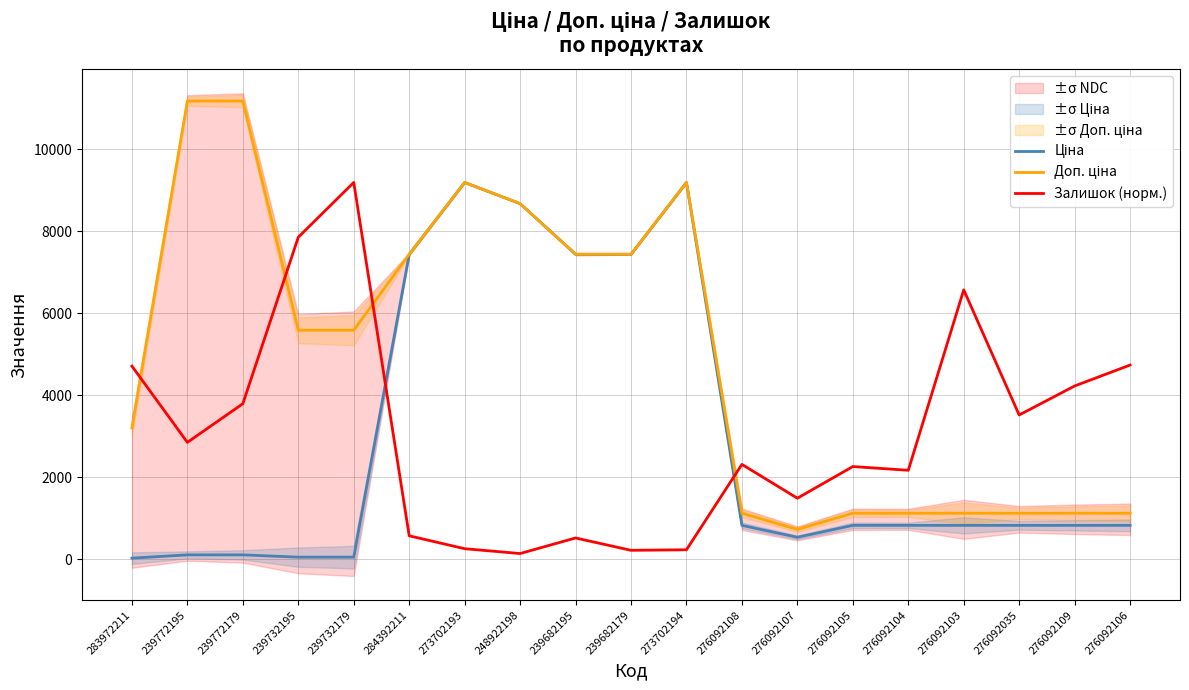

What value does the Ціна series have at 276092104?

831.5